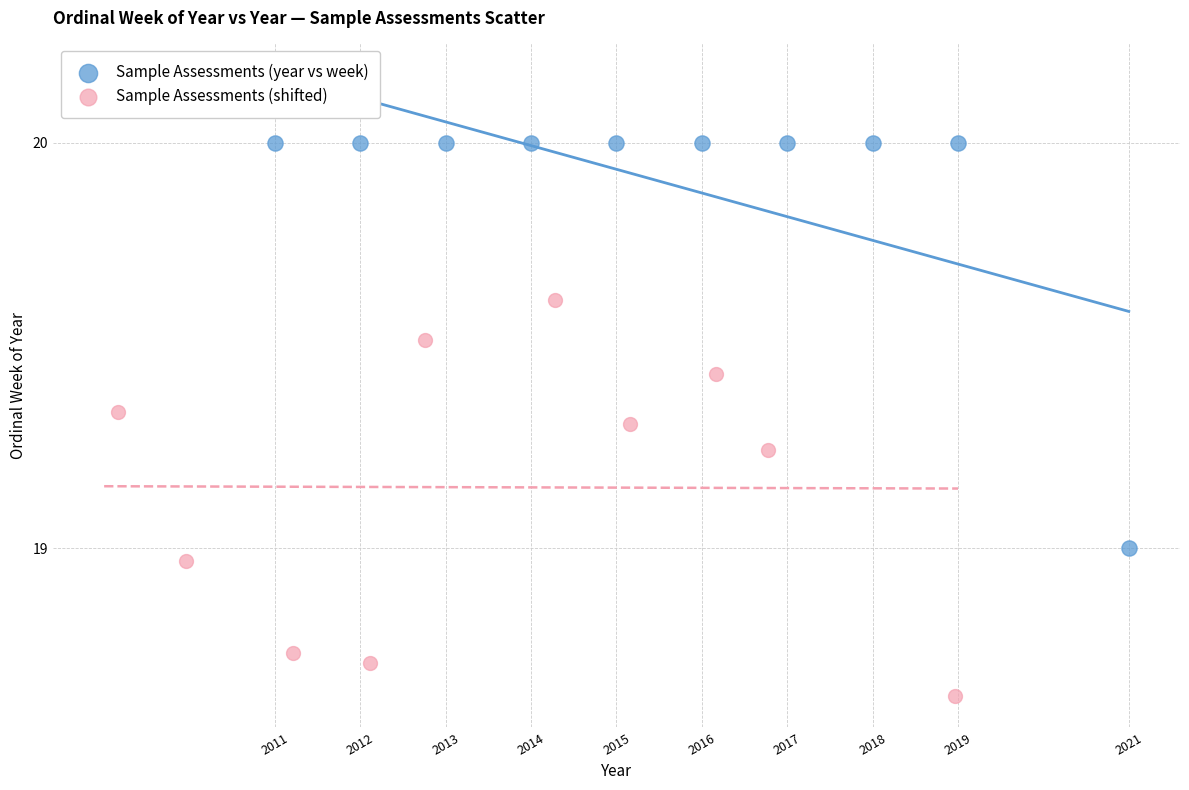

Which series contains the highest Y value?

Sample Assessments (year vs week)